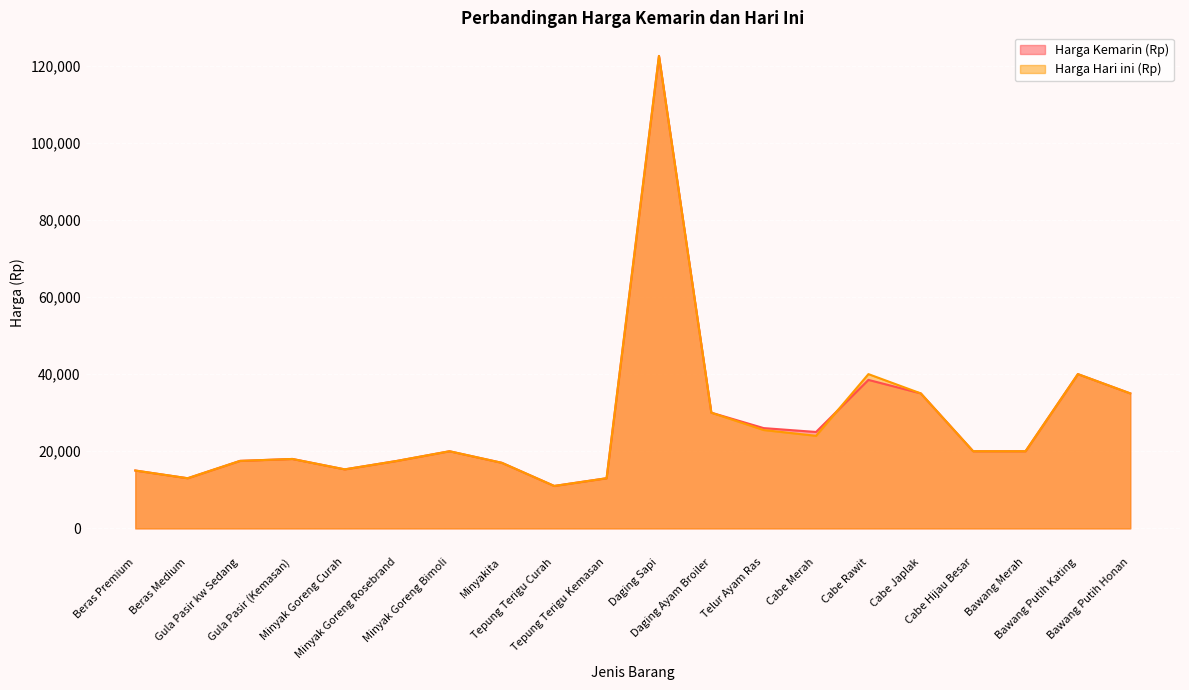

Rank the series by their maximum value, from lowest to highest.

Harga Kemarin (Rp), Harga Hari ini (Rp)